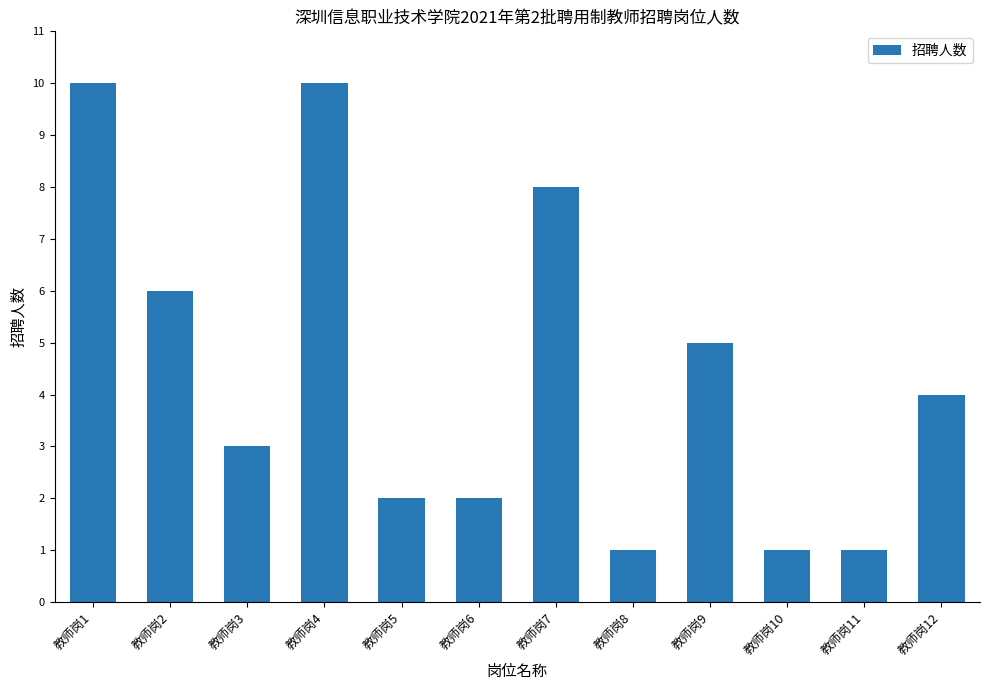

Does the chart contain any negative values?

No